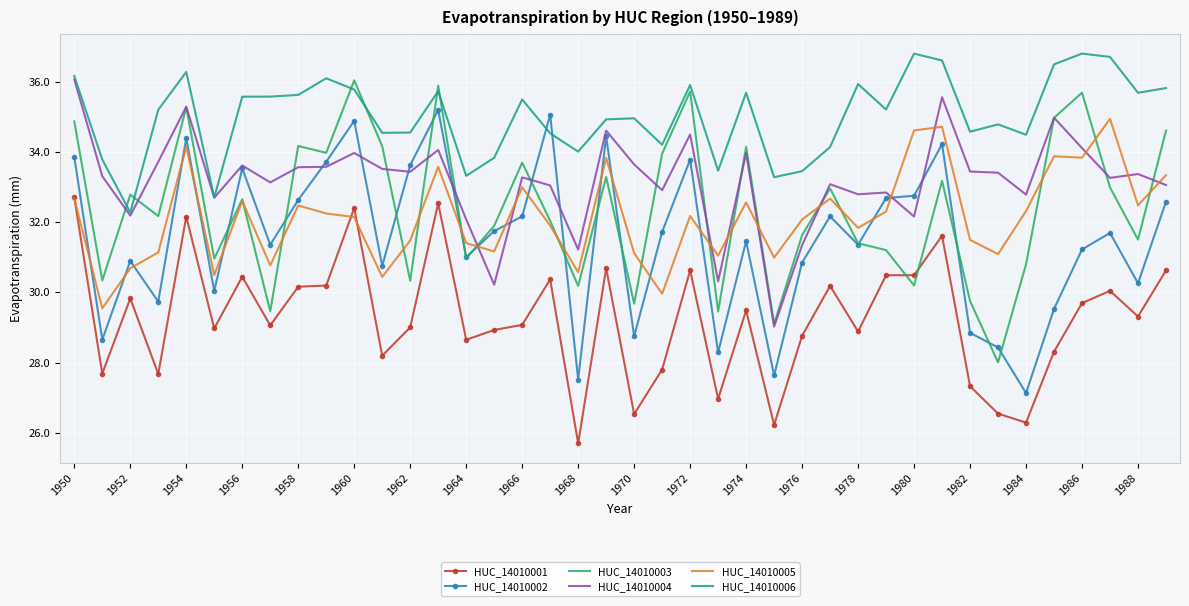

Which series has the largest total across all categories?

HUC_14010006